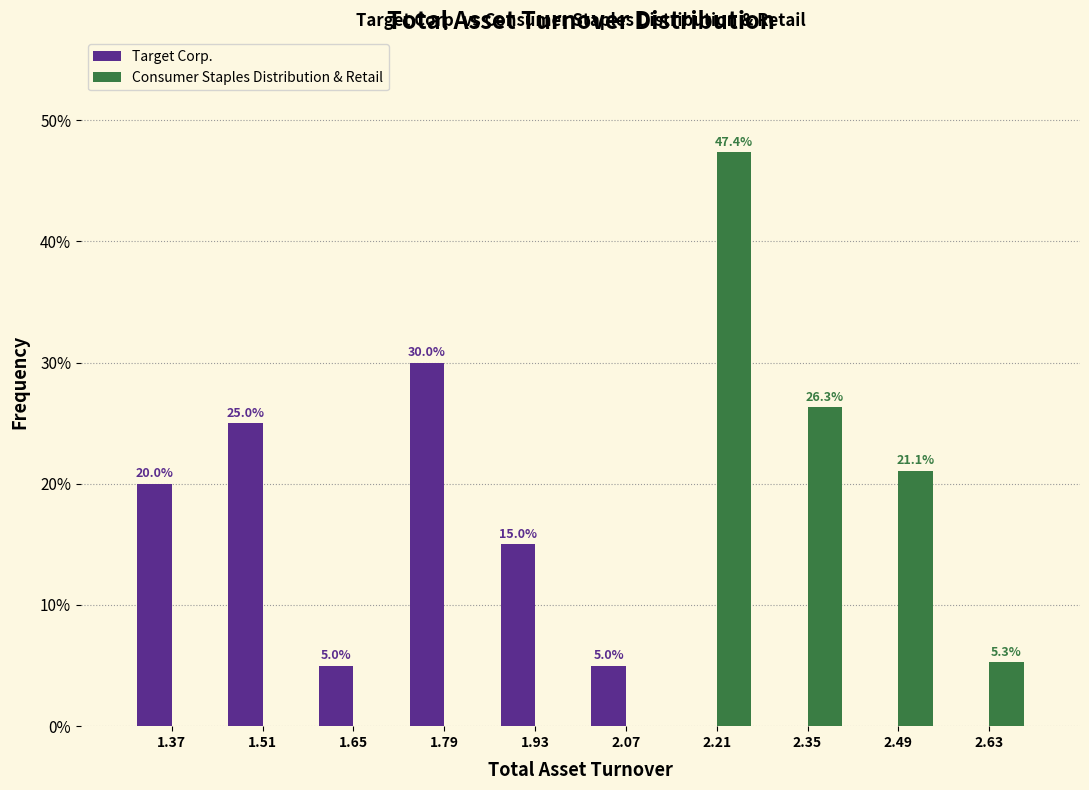

In the Consumer Staples Distribution & Retail series, which range on the x-axis has the tallest bar?

2.14 to 2.28